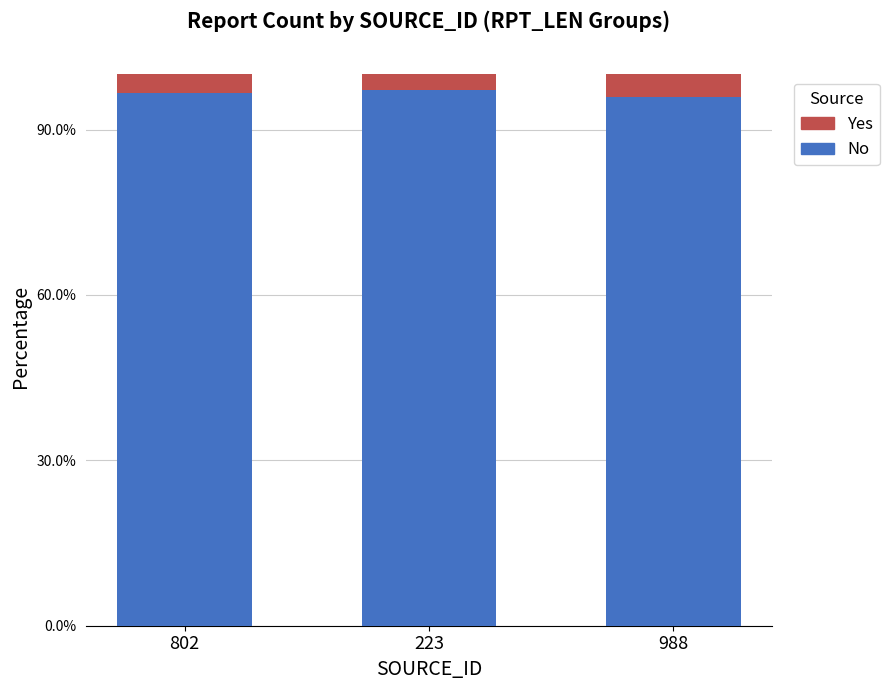

What is the sum of all Yes values?

0.1